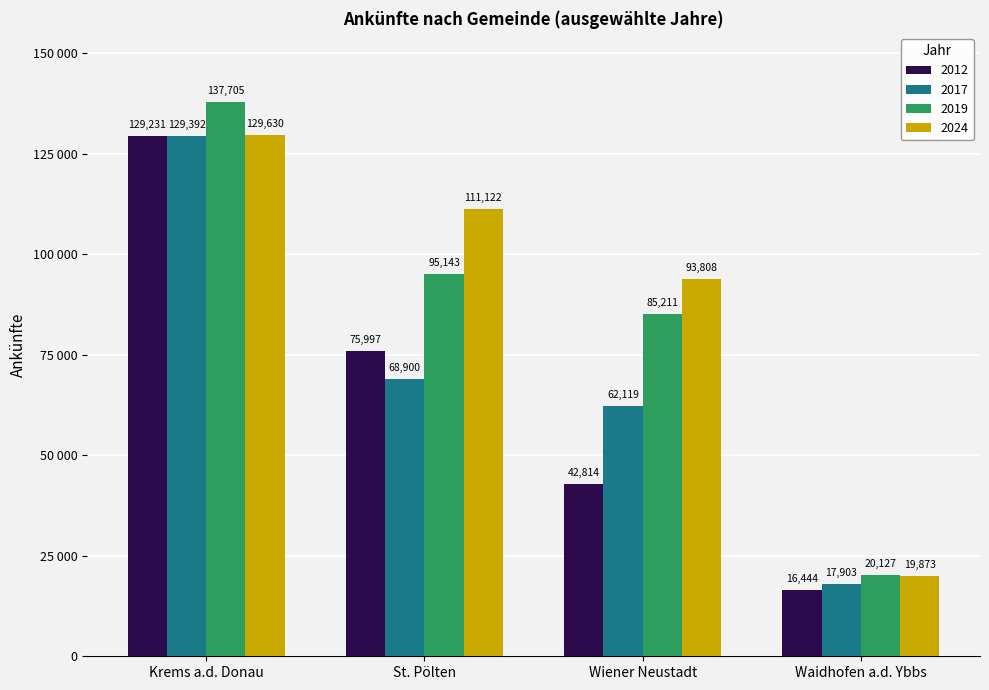

What is the value of the 2019 bar at the 1st from the left?

137705